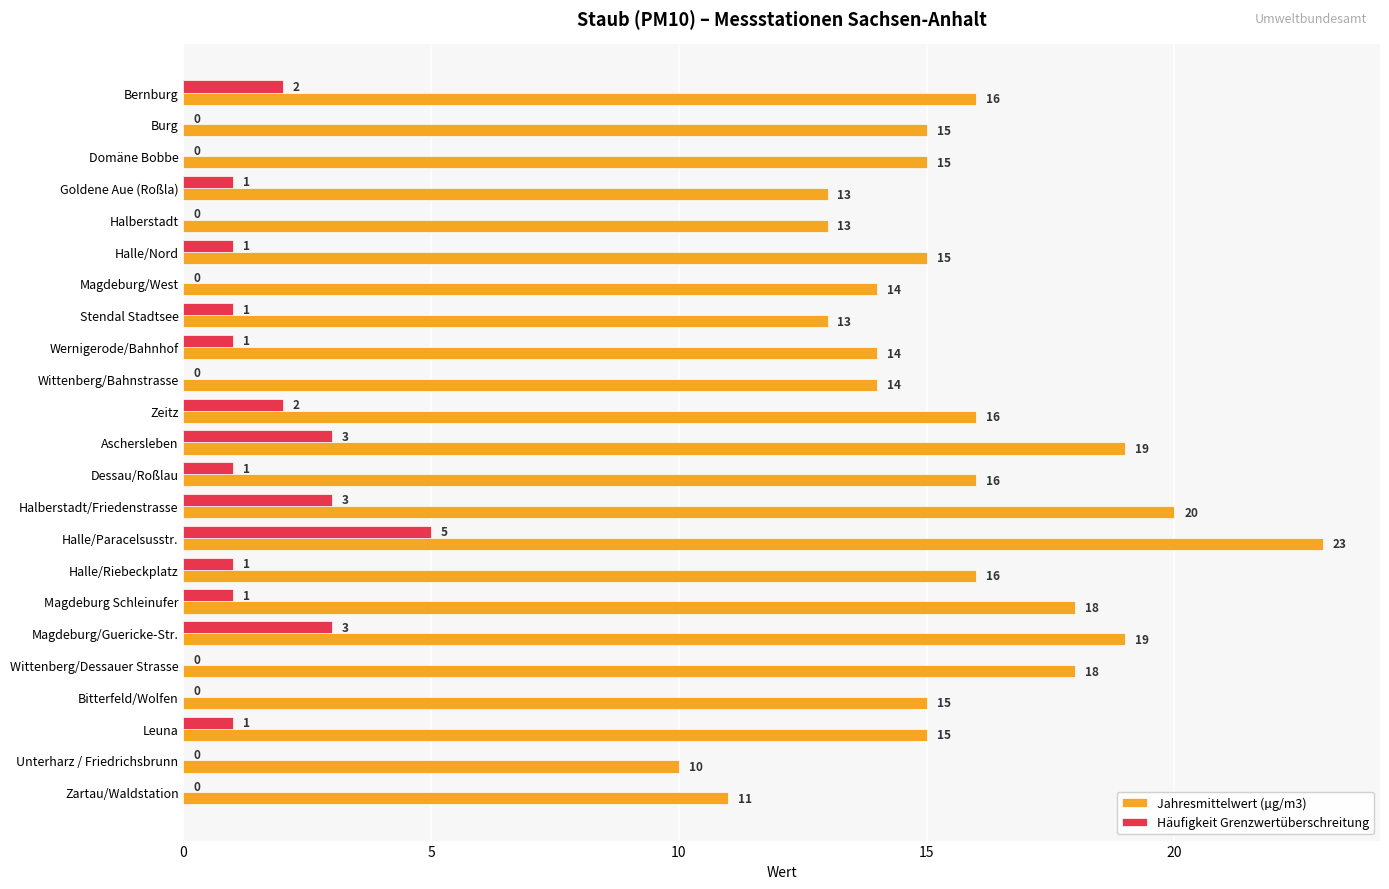

How many series are shown in this chart?

2